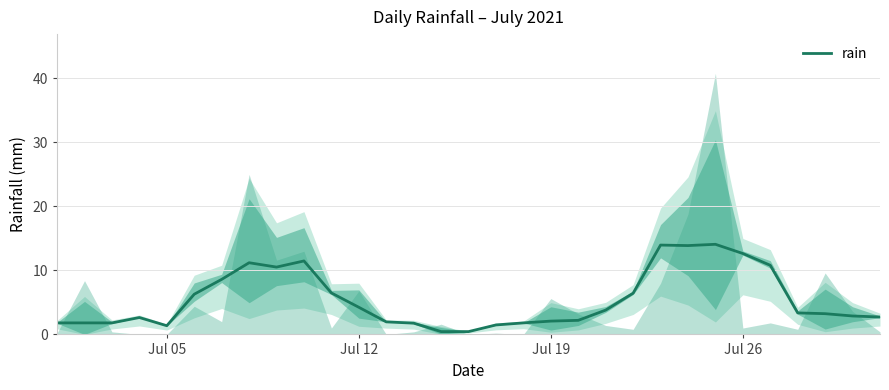

What is the maximum value for rain?

14.1